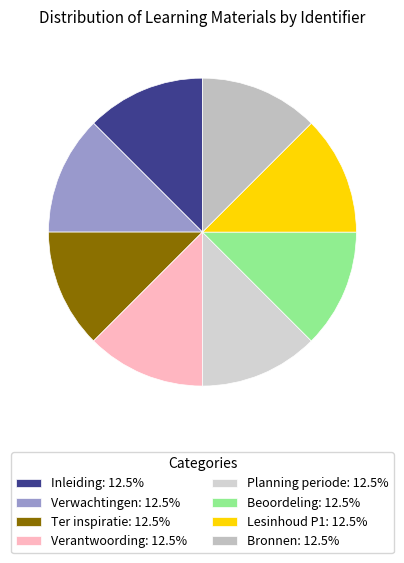

Which has a higher value, Ter inspiratie or Verwachtingen?

Ter inspiratie